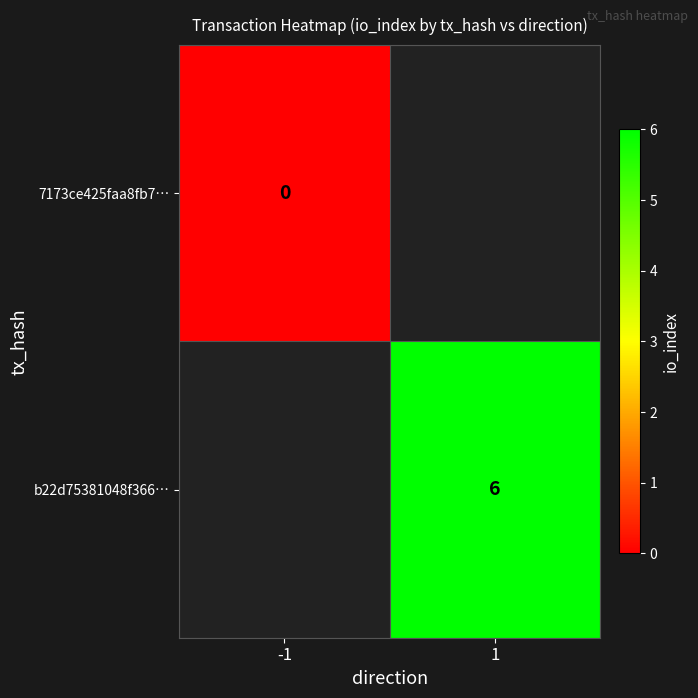

Is it true that b22d75381048f366… equals 10 at 1?

False